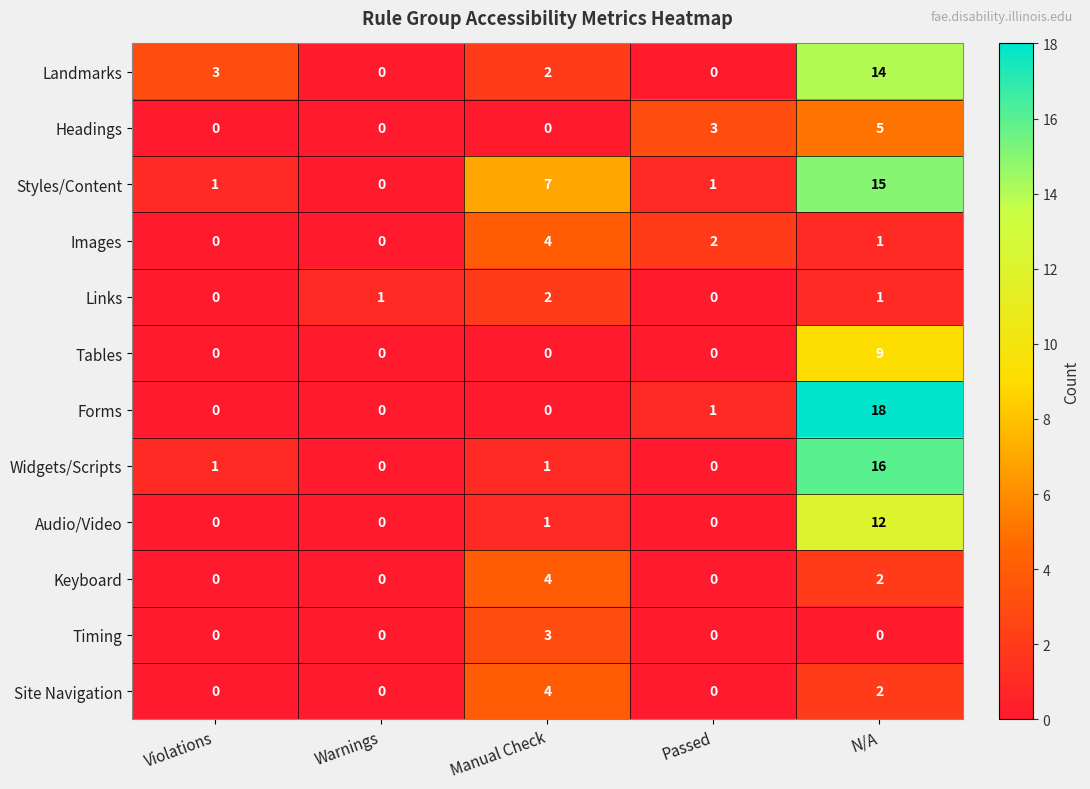

What is the difference between the highest and lowest values at N/A?

18